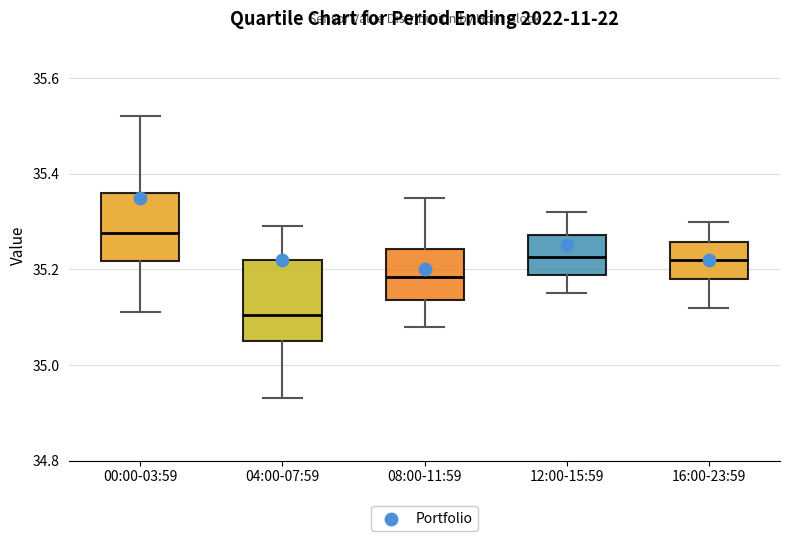

Which box has the highest median line?

00:00-03:59